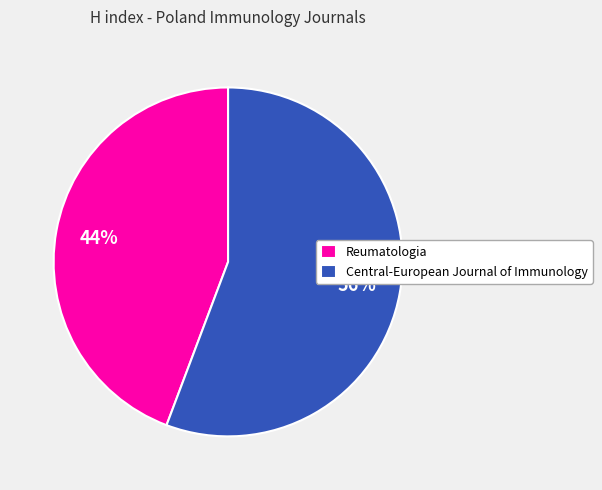

Which category accounts for the majority?

Central-European Journal of Immunology